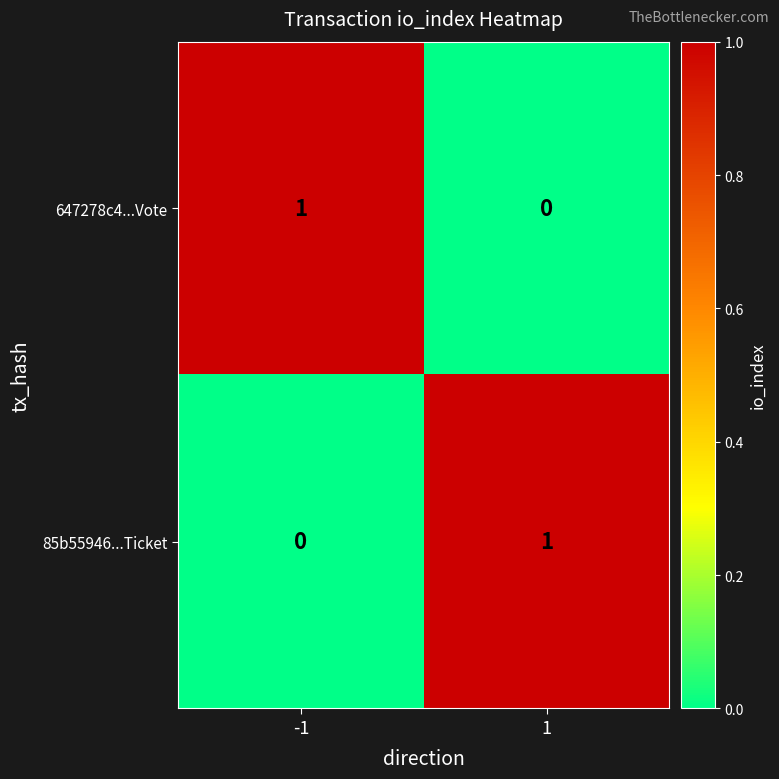

The value of 647278c4...Vote at 1 is 1. True or false?

False